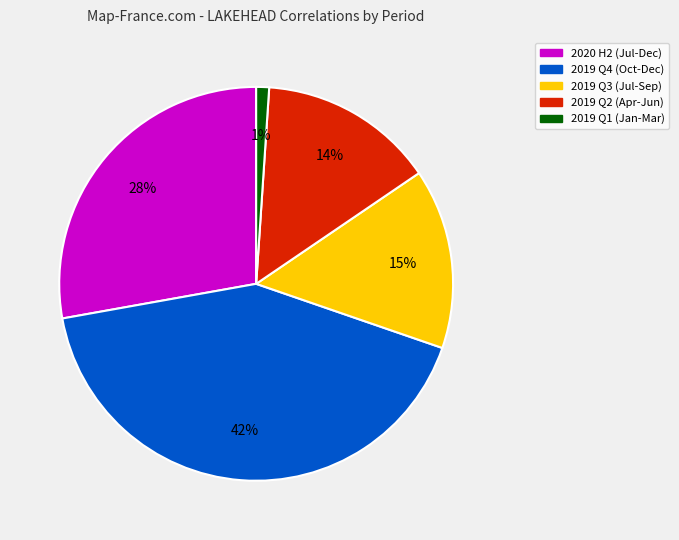

Count the number of slices in the pie.

5